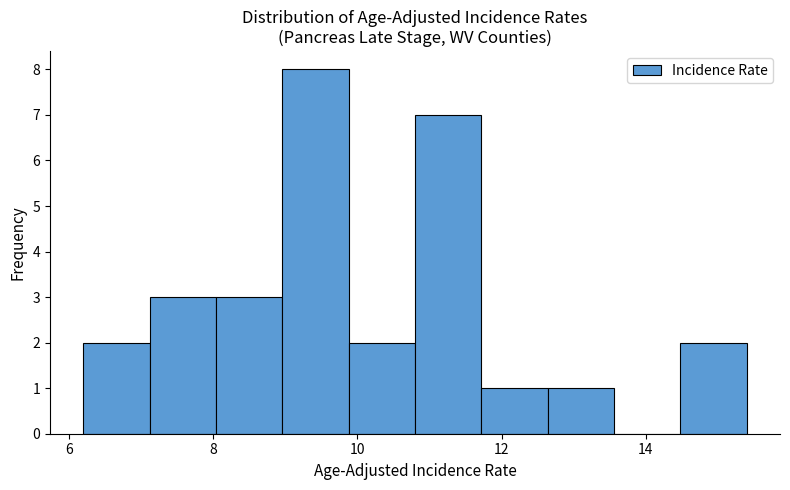

Reading left to right, list every bar in this chart as the range it spans on the x-axis followed by its height. Neither the bar edges nor the heights are printed on the chart, so give them approximately, as read against the axes.

6.20 to 7.12: 2
7.12 to 8.04: 3
8.04 to 8.96: 3
8.96 to 9.88: 8
9.88 to 10.80: 2
10.80 to 11.72: 7
11.72 to 12.64: 1
12.64 to 13.56: 1
13.56 to 14.48: 0
14.48 to 15.40: 2